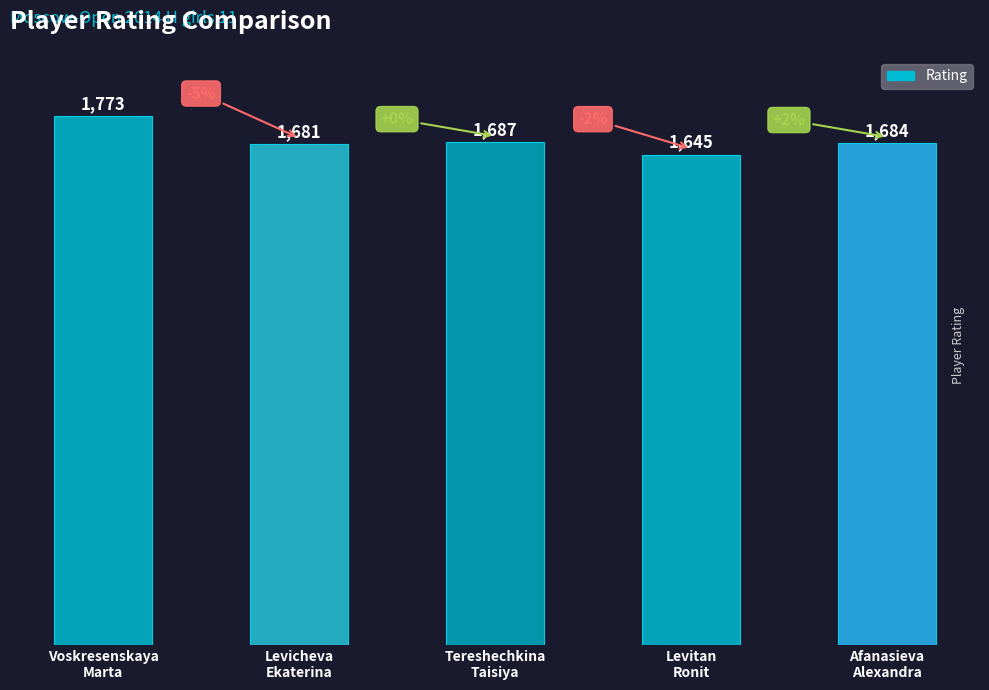

Which category has the lowest value across all series?

Levitan
Ronit